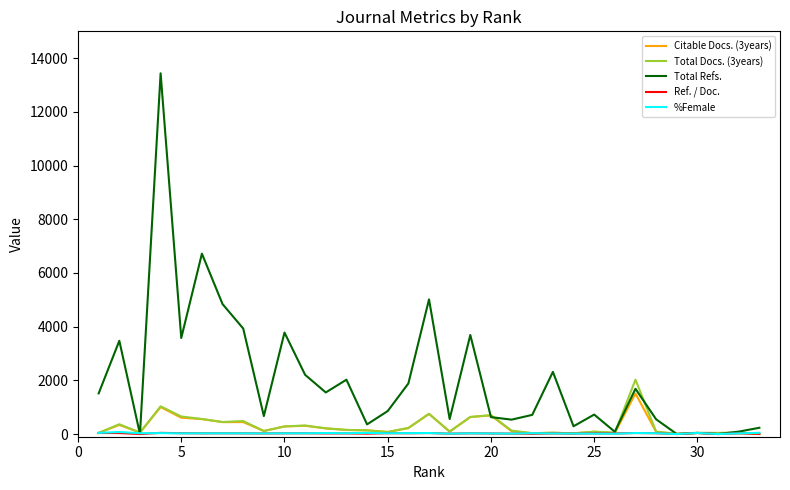

Which series has the largest range (max minus min)?

Total Refs.